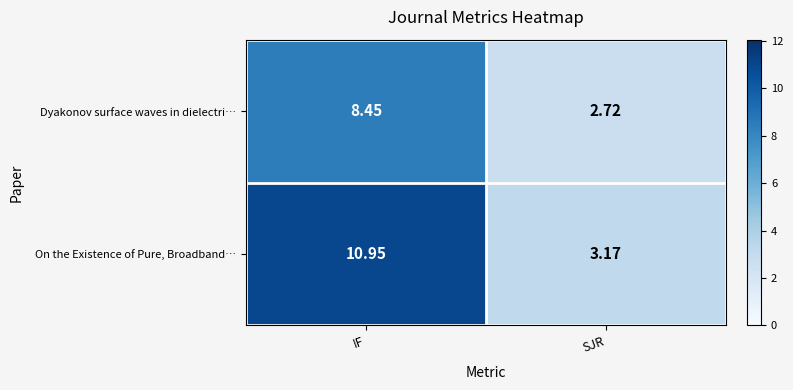

Which series has the largest total across all categories?

On the Existence of Pure, Broadband…